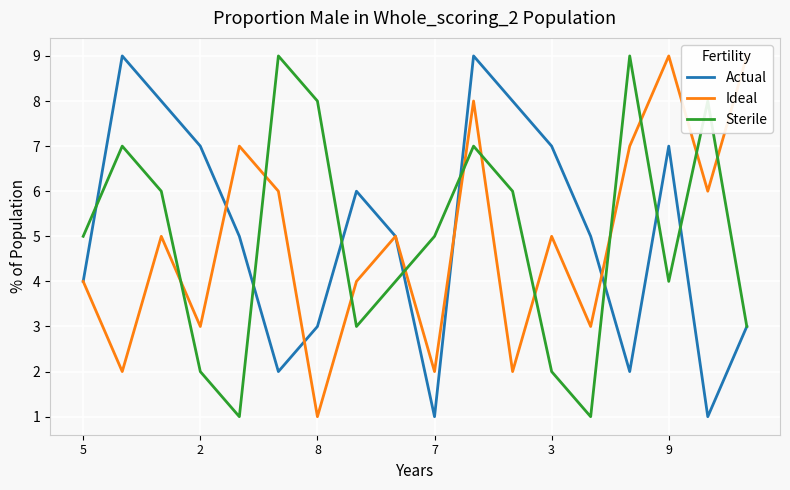

Is the value of Sterile at 9 greater than the value of Actual at 3?

No